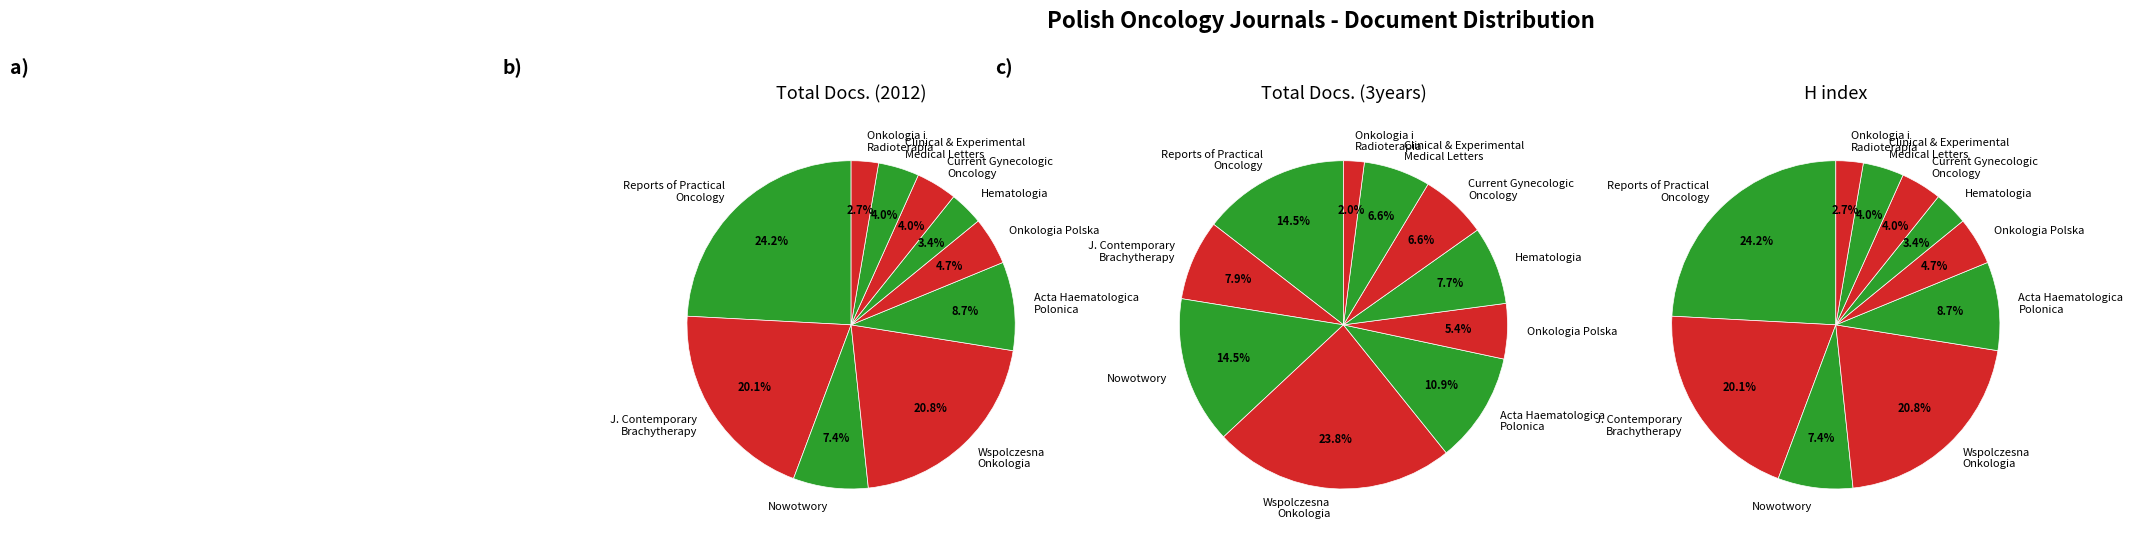

What is the largest slice in the pie chart?

Wspolczesna Onkologia